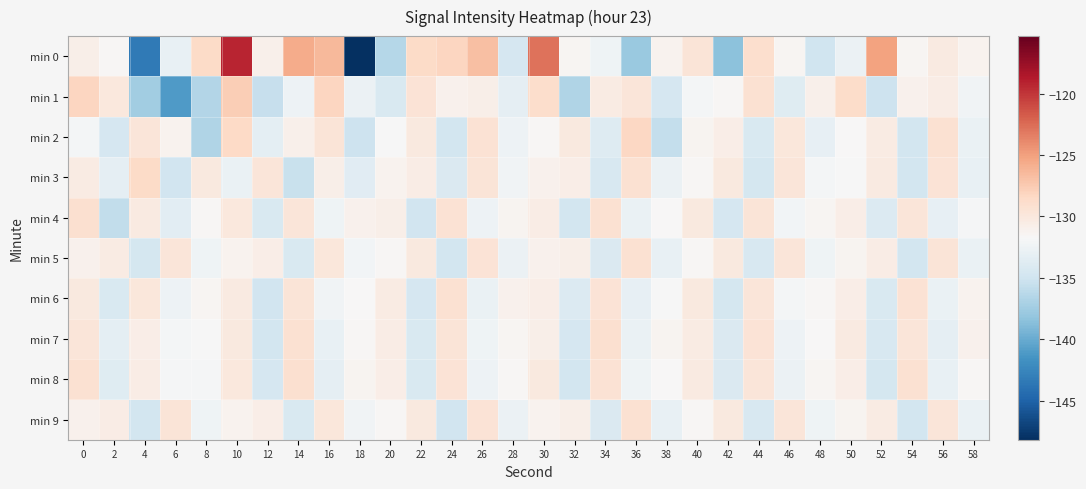

Reading left to right, extract all data points from this chart.

min 0: 0=-130.7	2=-131.5	4=-143.4	6=-133.0	8=-128.6	10=-119.2	12=-130.9	14=-125.7	16=-126.4	18=-148.2	20=-136.5	22=-128.6	24=-128.2	26=-126.8	28=-134.6	30=-122.8	32=-131.4	34=-132.5	36=-137.8	38=-131.2	40=-129.6	42=-138.5	44=-128.9	46=-131.4	48=-135.0	50=-132.7	52=-125.2	54=-131.4	56=-130.3	58=-131.2
min 1: 0=-128.2	2=-130.0	4=-137.5	6=-141.0	8=-136.5	10=-127.7	12=-135.6	14=-132.6	16=-128.3	18=-132.6	20=-134.2	22=-129.5	24=-131.1	26=-130.8	28=-133.2	30=-128.9	32=-136.7	34=-130.4	36=-129.8	38=-134.5	40=-132.1	42=-131.6	44=-129.3	46=-133.8	48=-130.9	50=-128.7	52=-135.2	54=-131.0	56=-130.5	58=-132.3
min 2: 0=-132.1	2=-134.5	4=-129.8	6=-131.2	8=-136.7	10=-128.5	12=-133.4	14=-130.9	16=-129.6	18=-135.1	20=-131.8	22=-130.2	24=-134.7	26=-129.4	28=-132.6	30=-131.5	32=-130.1	34=-133.9	36=-128.3	38=-135.6	40=-131.3	42=-130.7	44=-134.2	46=-129.9	48=-133.1	50=-131.7	52=-130.4	54=-134.8	56=-129.2	58=-132.9
min 3: 0=-130.4	2=-133.2	4=-128.6	6=-134.9	8=-130.1	10=-132.8	12=-129.7	14=-135.4	16=-130.8	18=-133.6	20=-131.2	22=-130.5	24=-134.1	26=-129.6	28=-132.3	30=-131.0	32=-130.6	34=-134.4	36=-129.3	38=-132.7	40=-131.5	42=-130.2	44=-134.6	46=-129.8	48=-132.1	50=-131.8	52=-130.3	54=-134.7	56=-129.5	58=-133.0
min 4: 0=-129.1	2=-135.8	4=-130.3	6=-133.5	8=-131.6	10=-130.0	12=-134.3	14=-129.7	16=-132.4	18=-131.1	20=-130.8	22=-134.9	24=-129.4	26=-132.6	28=-131.3	30=-130.5	32=-134.8	34=-129.2	36=-132.9	38=-131.7	40=-130.1	42=-134.5	44=-129.6	46=-132.2	48=-131.4	50=-130.7	52=-134.0	54=-129.8	56=-133.1	58=-131.9
min 5: 0=-131.0	2=-130.4	4=-134.6	6=-129.7	8=-132.5	10=-131.2	12=-130.6	14=-134.3	16=-129.9	18=-132.2	20=-131.5	22=-130.1	24=-134.8	26=-129.5	28=-132.7	30=-131.1	32=-130.8	34=-134.1	36=-129.3	38=-133.0	40=-131.6	42=-130.2	44=-134.4	46=-129.8	48=-132.4	50=-131.3	52=-130.5	54=-134.7	56=-129.6	58=-132.8
min 6: 0=-130.2	2=-134.2	4=-129.9	6=-132.6	8=-131.4	10=-130.3	12=-134.9	14=-129.6	16=-132.3	18=-131.7	20=-130.4	22=-134.5	24=-129.2	26=-132.8	28=-131.1	30=-130.7	32=-134.0	34=-129.5	36=-133.1	38=-131.8	40=-130.1	42=-134.6	44=-129.7	46=-132.1	48=-131.5	50=-130.6	52=-134.3	54=-129.4	56=-132.9	58=-131.2
min 7: 0=-129.8	2=-133.4	4=-130.6	6=-132.1	8=-131.8	10=-130.2	12=-134.7	14=-129.3	16=-133.0	18=-131.6	20=-130.5	22=-134.2	24=-129.6	26=-132.5	28=-131.4	30=-130.8	32=-134.5	34=-129.1	36=-132.8	38=-131.3	40=-130.4	42=-134.1	44=-129.5	46=-132.6	48=-131.7	50=-130.3	52=-134.4	54=-129.8	56=-133.2	58=-131.1
min 8: 0=-129.3	2=-133.7	4=-130.5	6=-132.0	8=-131.9	10=-130.0	12=-134.5	14=-129.1	16=-133.2	18=-131.3	20=-130.7	22=-134.2	24=-129.5	26=-132.6	28=-131.6	30=-130.2	32=-134.8	34=-129.4	36=-132.4	38=-131.7	40=-130.3	42=-134.1	44=-129.8	46=-132.7	48=-131.4	50=-130.6	52=-134.6	54=-129.2	56=-133.0	58=-131.5
min 9: 0=-131.1	2=-130.5	4=-134.7	6=-129.6	8=-132.5	10=-131.2	12=-130.7	14=-134.2	16=-129.9	18=-132.3	20=-131.5	22=-130.1	24=-134.9	26=-129.5	28=-132.7	30=-131.2	32=-130.8	34=-134.1	36=-129.3	38=-133.0	40=-131.6	42=-130.2	44=-134.4	46=-129.8	48=-132.4	50=-131.3	52=-130.4	54=-134.7	56=-129.7	58=-132.9